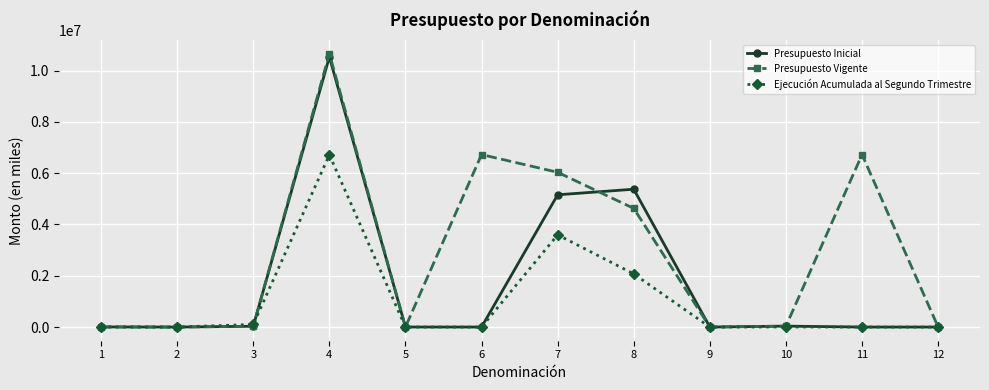

Rank the series at 7 from highest to lowest value.

Presupuesto Vigente, Presupuesto Inicial, Ejecución Acumulada al Segundo Trimestre